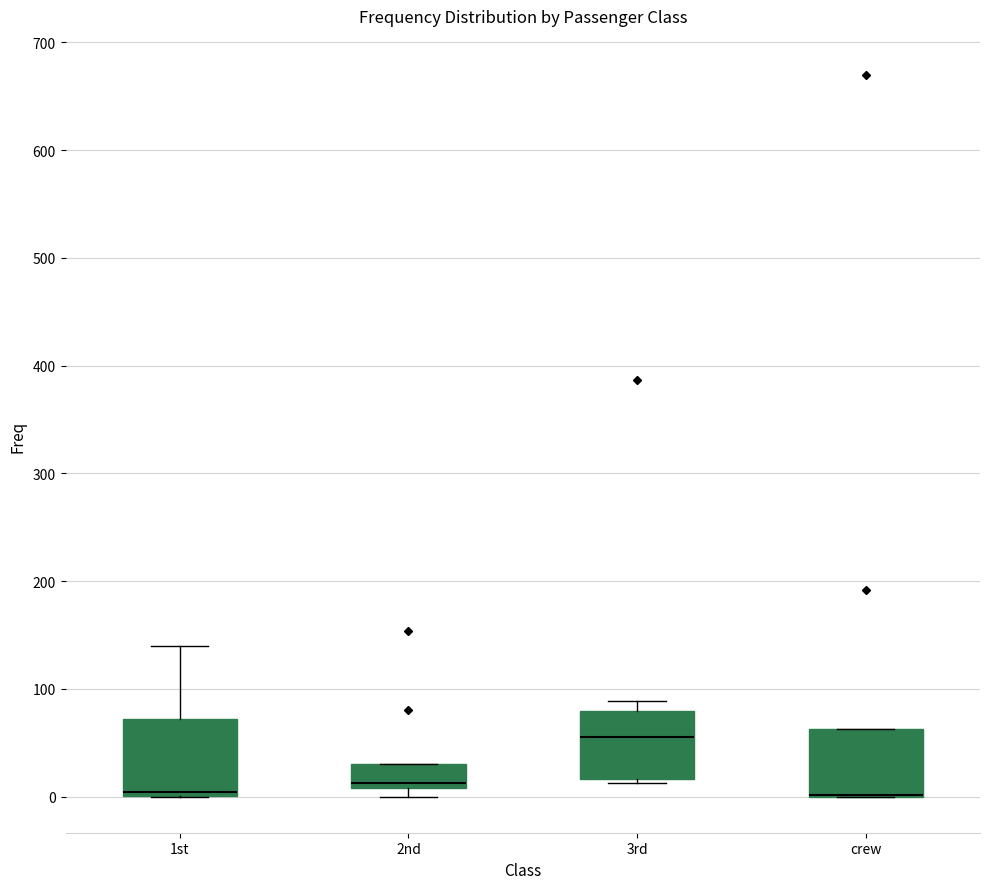

Reading left to right, read every box against the y-axis: the position of its median line, the range the box covers, and the ends of its whiskers. The values are not printed on the chart, so give them approximately, as read against the axis.

1st: median 0 (just above the box's lower edge), box 0 to 70, whiskers 0 to 140
2nd: median 10 (just above the box's lower edge), box 10 to 30, whiskers 0 to 30
3rd: median 60, box 20 to 80, whiskers 10 to 90
crew: median 0 (drawn on the box's lower edge), box 0 to 60, whiskers 0 to 60